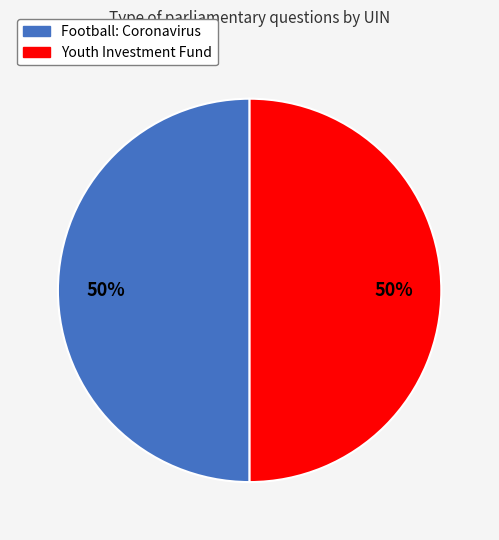

What percentage is the Youth Investment Fund slice, to the nearest percent?

50%